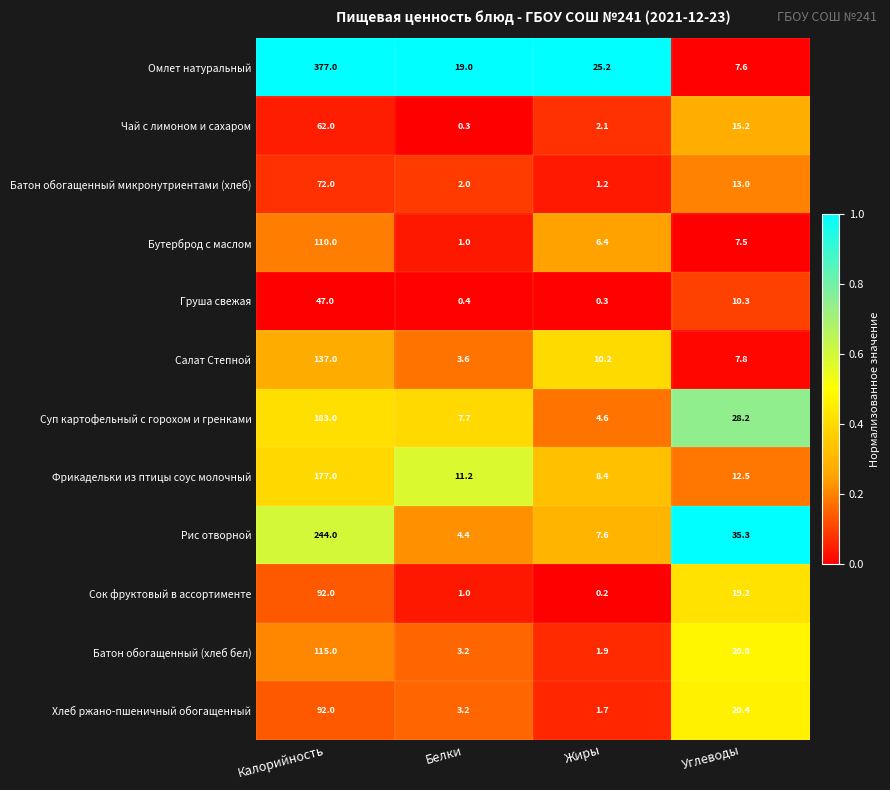

Count the number of categories in the chart.

4